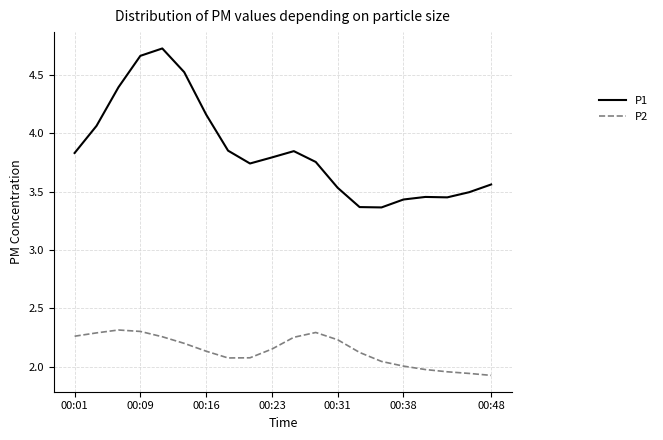

How many distinct data groups are displayed?

2